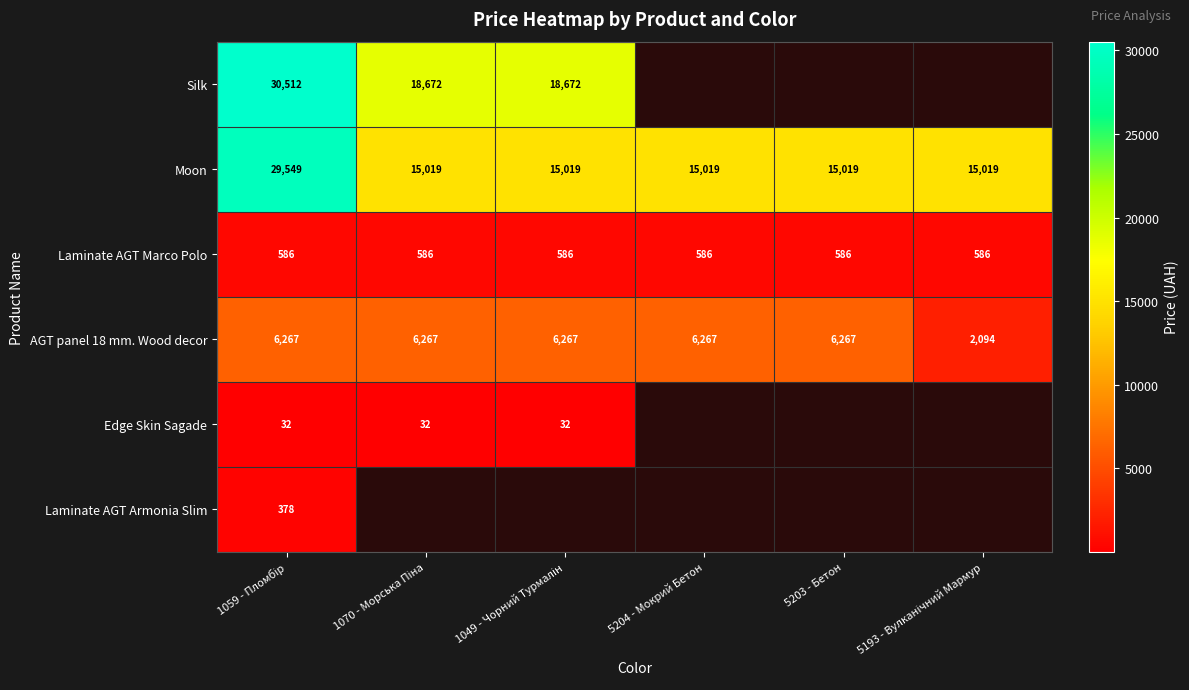

What is the spread (max minus min) of values at 1059 - Пломбір?

30480.6